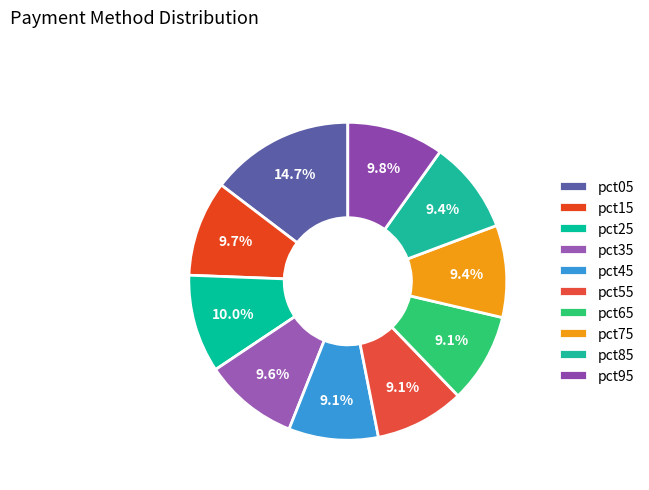

To the nearest percent, what percentage of the pie is pct85?

9%